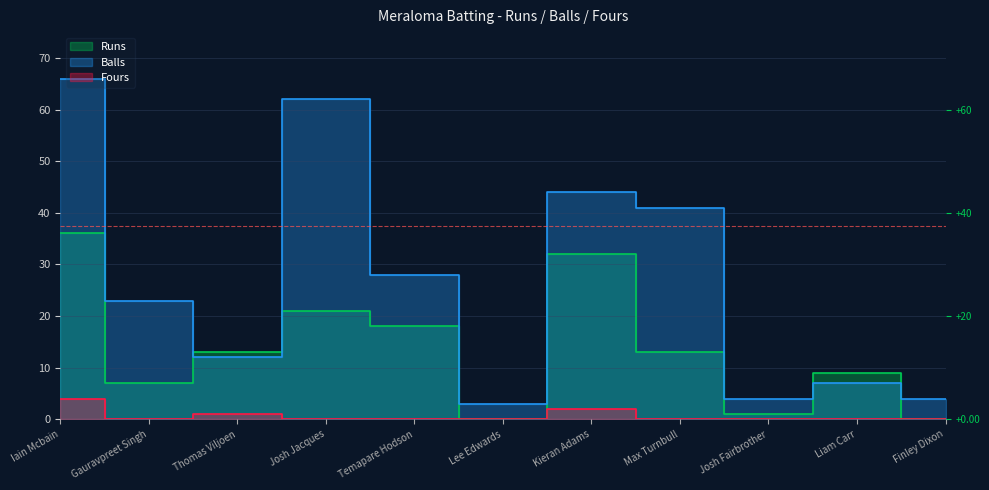

Reading left to right, transcribe all the data shown in this chart.

Runs: Iain Mcbain=36	Gauravpreet Singh=7	Thomas Viljoen=13	Josh Jacques=21	Temapare Hodson=18	Lee Edwards=0	Kieran Adams=32	Max Turnbull=13	Josh Fairbrother=1	Liam Carr=9	Finley Dixon=0
Balls: Iain Mcbain=66	Gauravpreet Singh=23	Thomas Viljoen=12	Josh Jacques=62	Temapare Hodson=28	Lee Edwards=3	Kieran Adams=44	Max Turnbull=41	Josh Fairbrother=4	Liam Carr=7	Finley Dixon=4
Fours: Iain Mcbain=4	Gauravpreet Singh=0	Thomas Viljoen=1	Josh Jacques=0	Temapare Hodson=0	Lee Edwards=0	Kieran Adams=2	Max Turnbull=0	Josh Fairbrother=0	Liam Carr=0	Finley Dixon=0